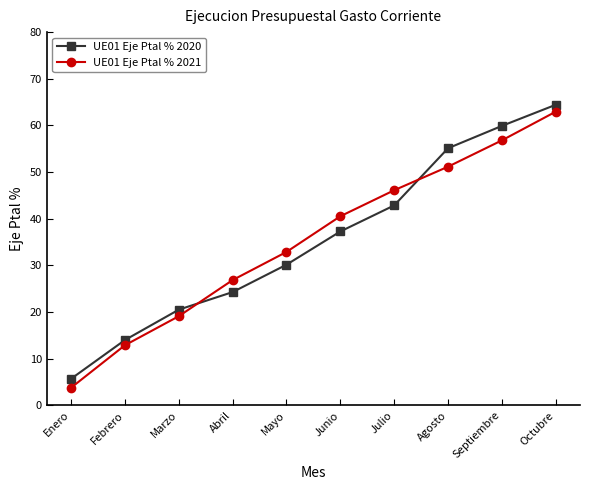

What is the label of the 6th point from the right?

Mayo